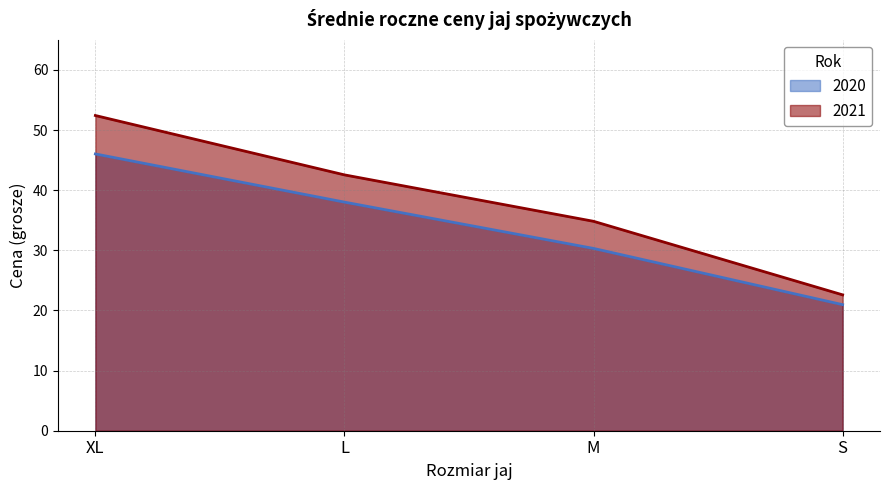

Between S and XL, which is larger?

XL